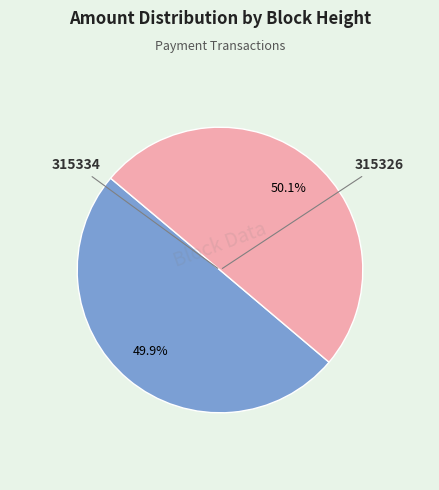

To the nearest percent, what portion does 315326 represent?

50%